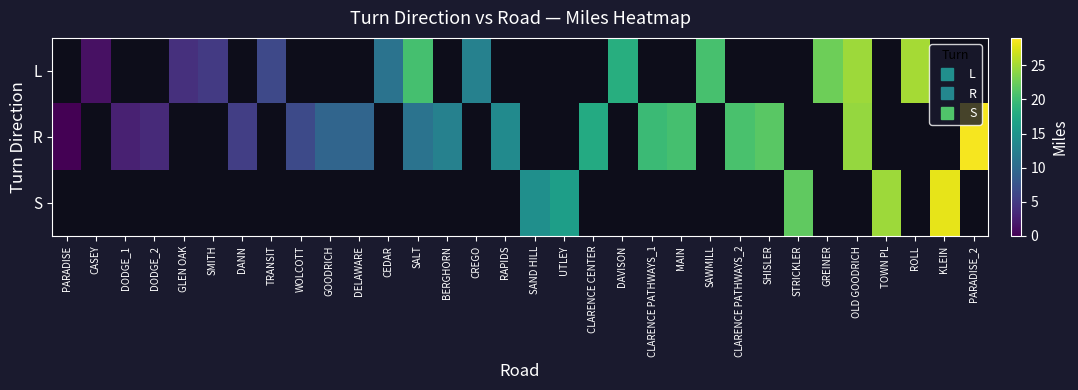

The S series shows 16.2 at UTLEY. True or false?

True